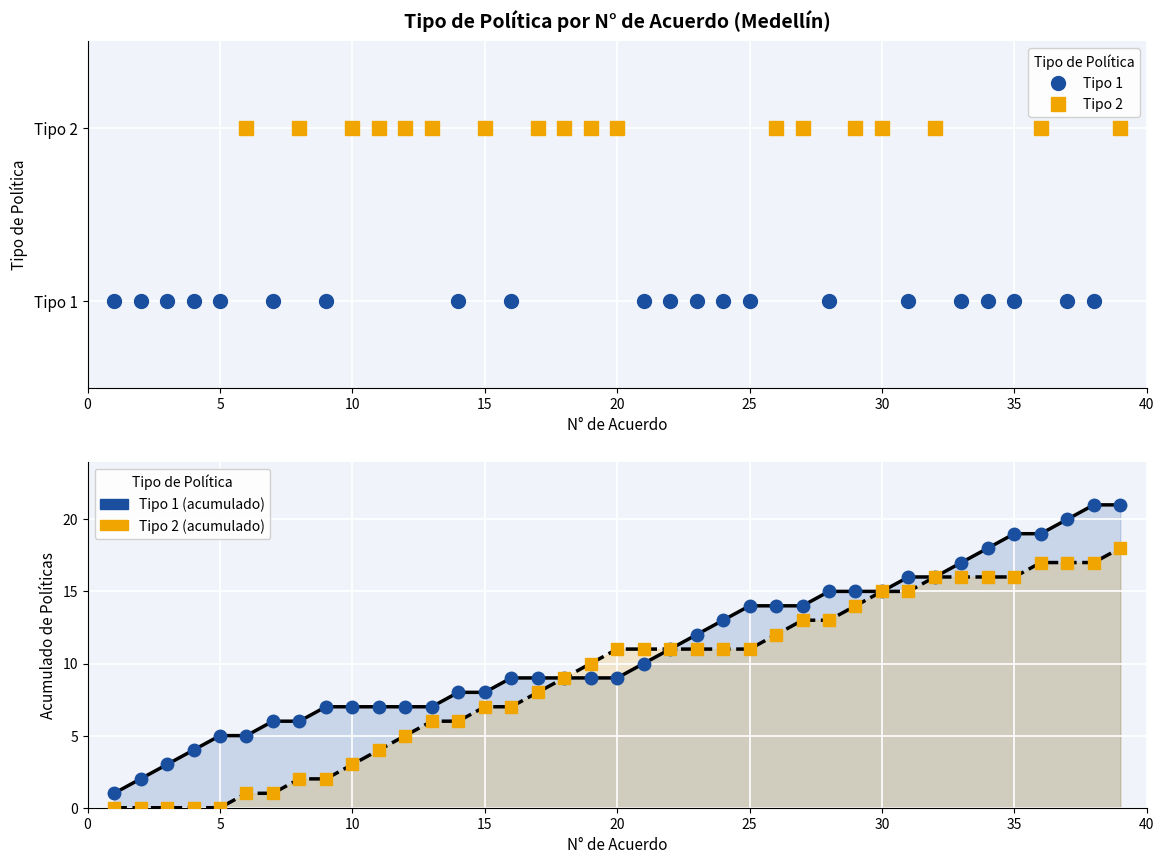

At how many categories does at least one series exceed 7?

26